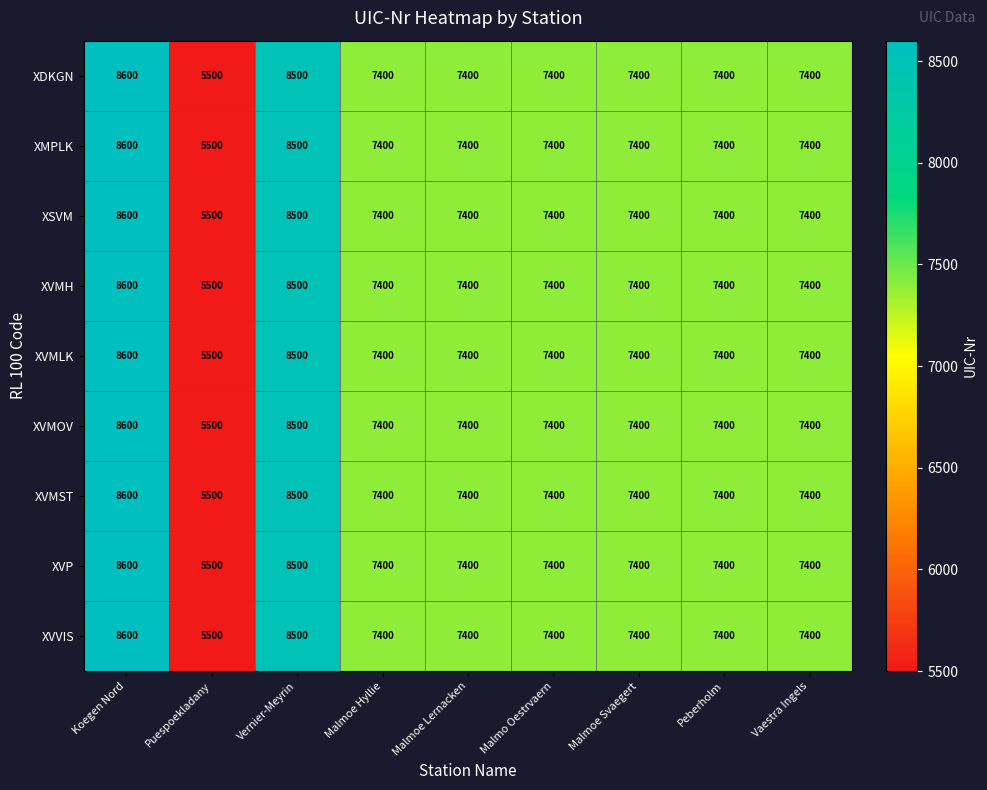

The value of XVMST at Puespoekladany is 1970. True or false?

False